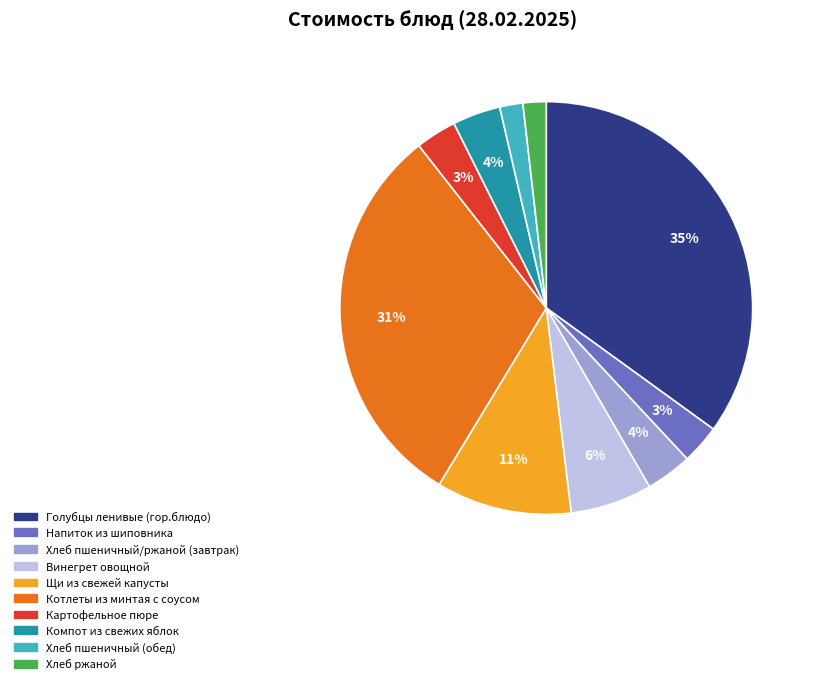

What percentage is the Котлеты из минтая с соусом slice, to the nearest percent?

31%